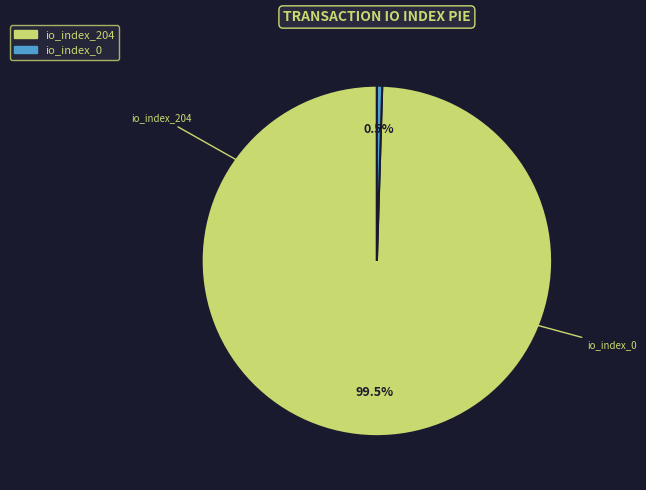

What percentage do io_index_0 and io_index_204 together represent?

100.0%